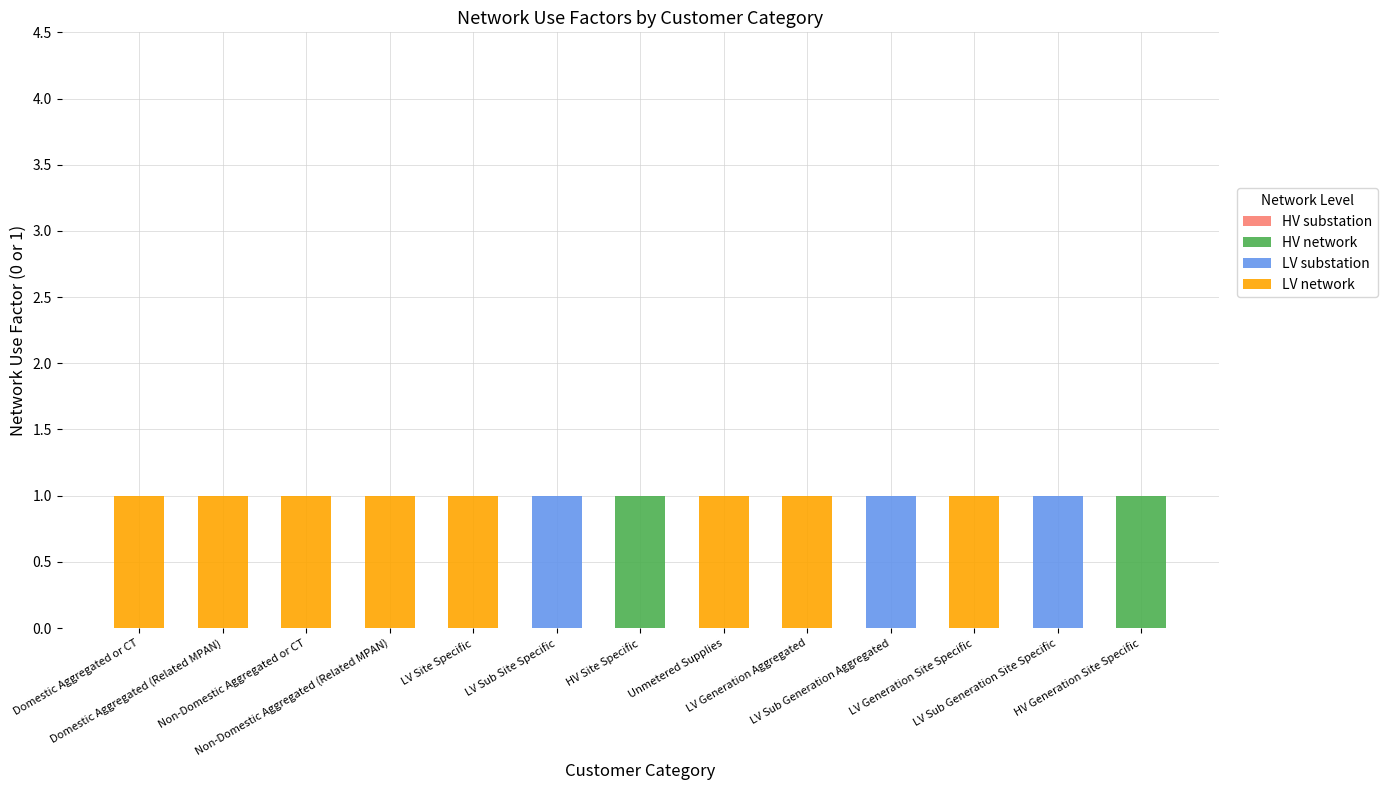

What is the highest value of the HV network series?

1